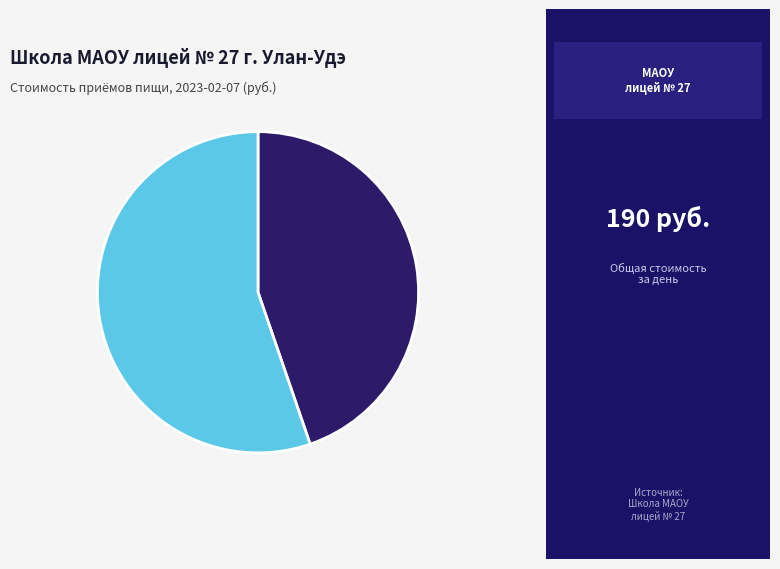

Is there any slice that represents more than half of the pie?

Yes